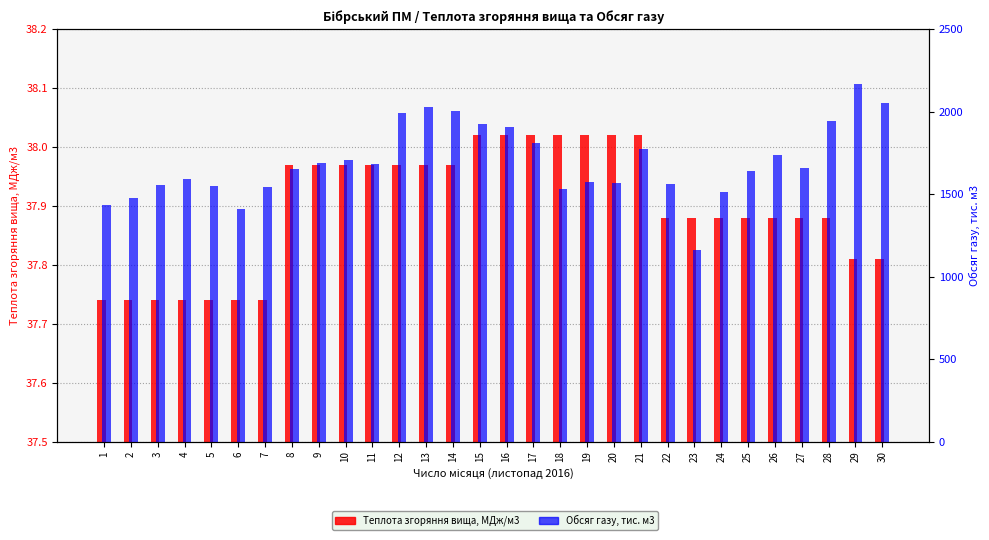

Is it true that Обсяг газу, тис. м3 equals 2172.6 at 19?

False